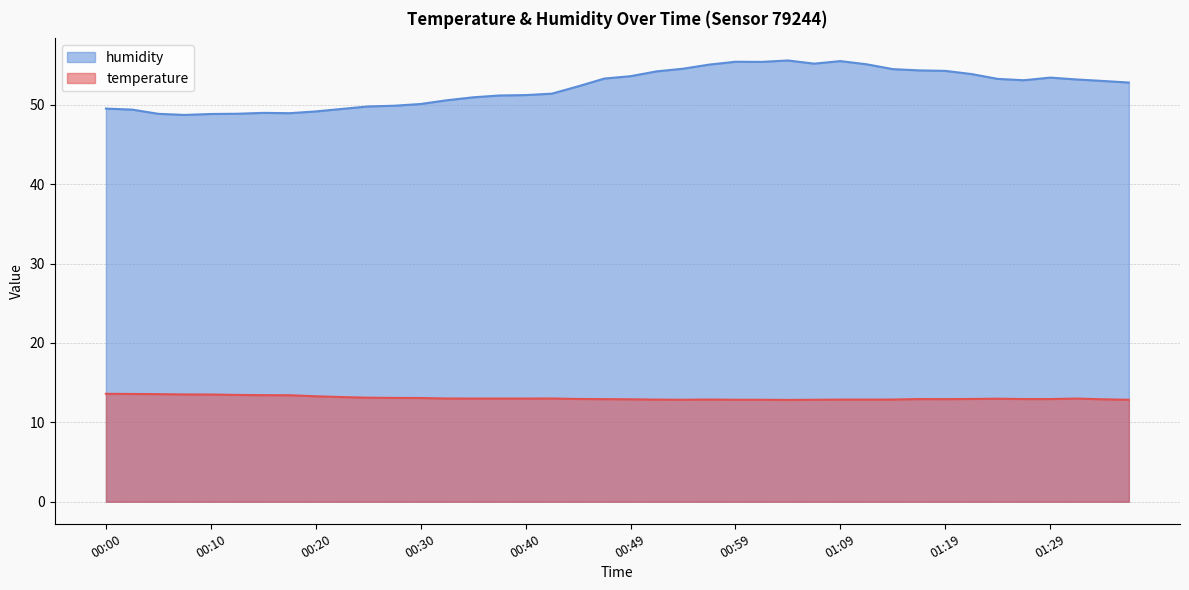

List the labels in order of humidity value, largest first.

01:04, 01:09, 00:59, 01:02, 01:07, 01:11, 00:57, 00:54, 01:14, 01:16, 01:19, 00:52, 01:21, 00:49, 01:29, 00:47, 01:24, 01:31, 01:26, 01:33, 01:36, 00:44, 00:42, 00:40, 00:37, 00:35, 00:32, 00:30, 00:27, 00:25, 00:00, 00:22, 00:03, 00:20, 00:15, 00:17, 00:13, 00:05, 00:10, 00:08